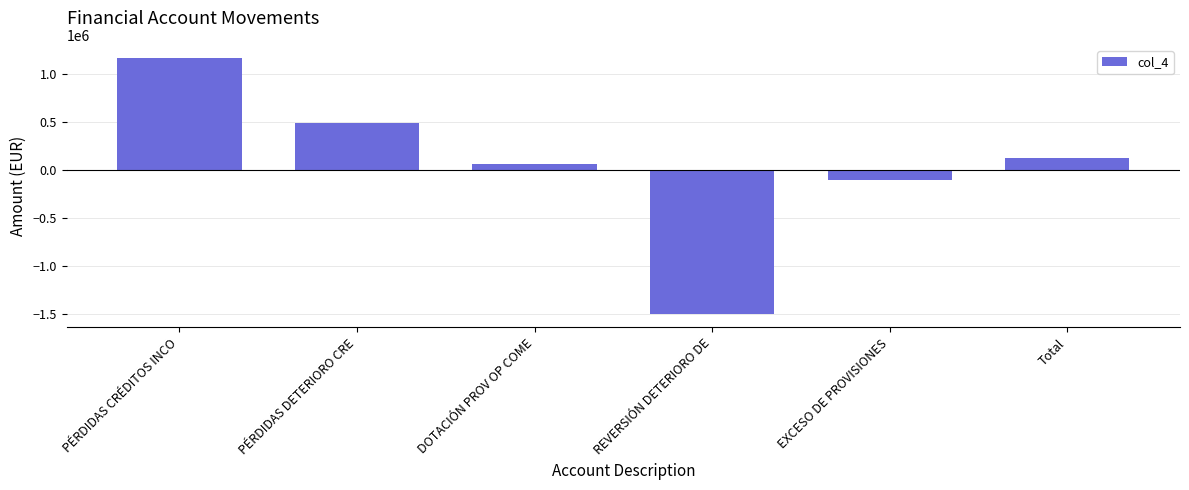

What is the label of the 5th bar from the left?

EXCESO DE PROVISIONES